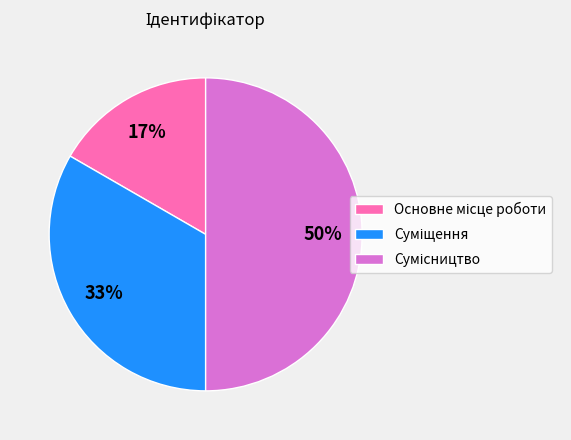

Count the number of slices in the pie.

3